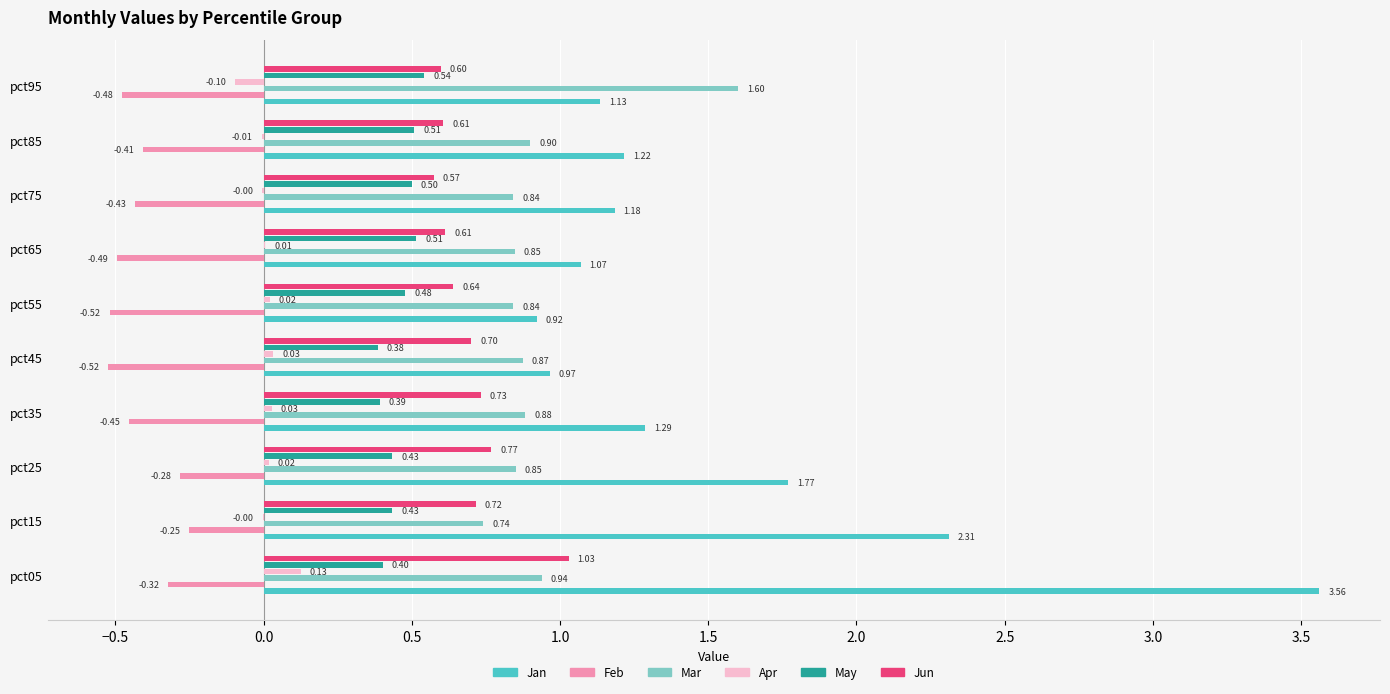

How many values in the Jan series exceed 1?

8